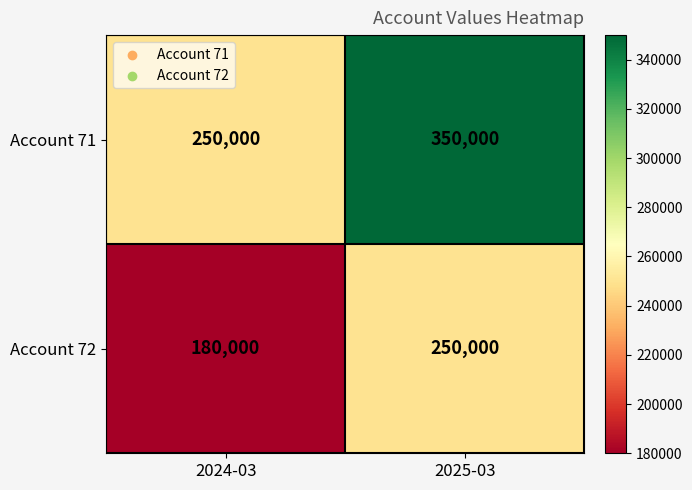

Reading right to left, transcribe all the data shown in this chart.

Account 71: 2025-03=350000	2024-03=250000
Account 72: 2025-03=250000	2024-03=180000